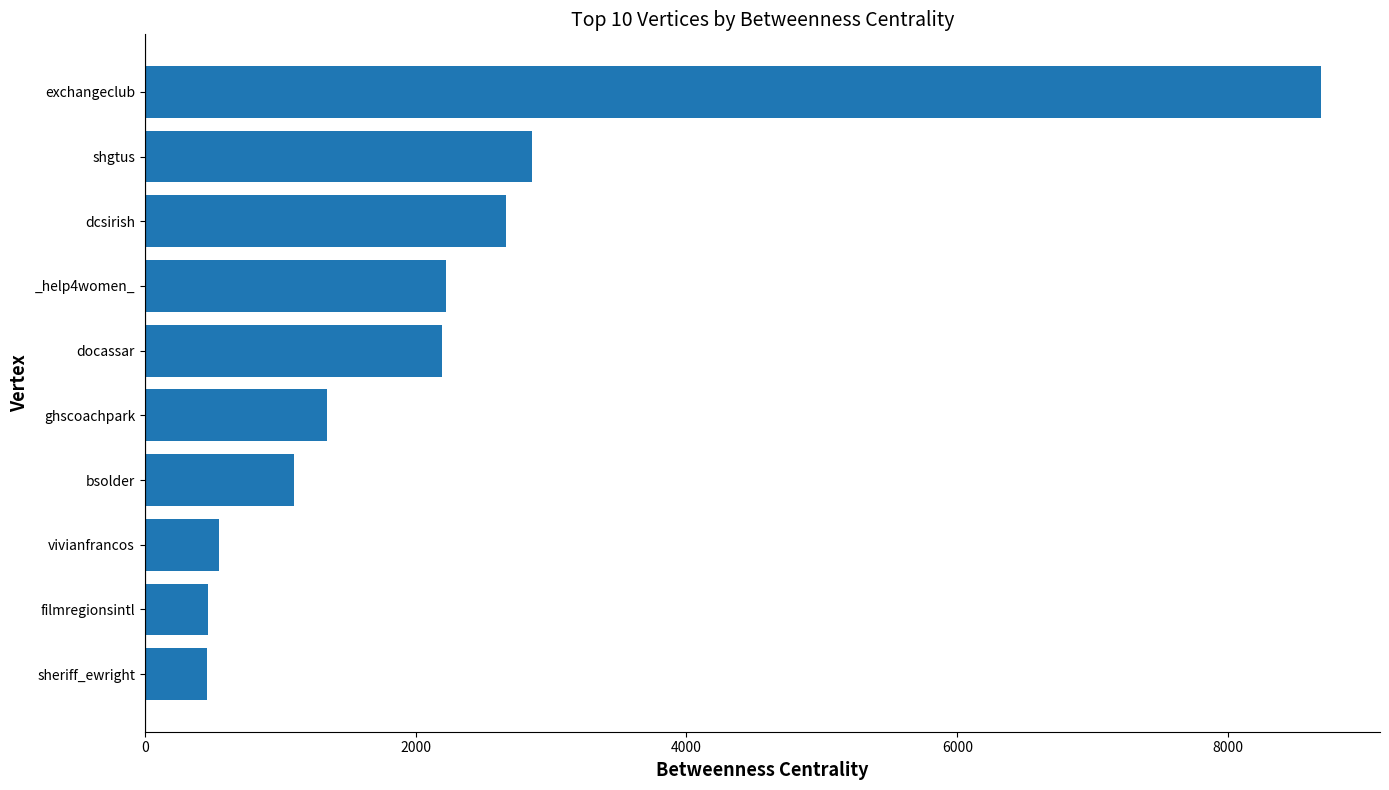

Are the bars grouped side by side (vs. stacked)?

No